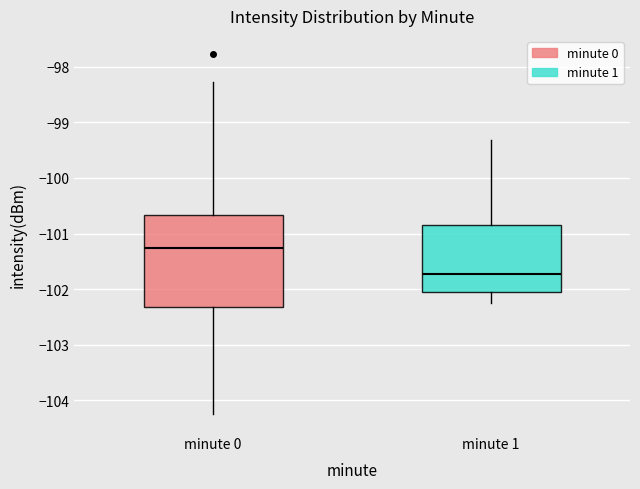

Where does the lower whisker of the box for minute 0 end on the y-axis? The values are not printed on the chart, so give them approximately, as read against the axis.

-104.2